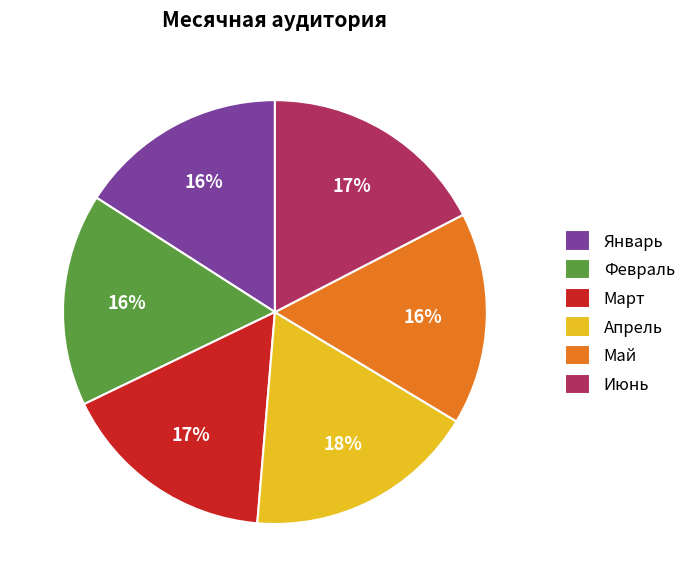

The Апрель slice represents 18% of the pie. True or false?

True